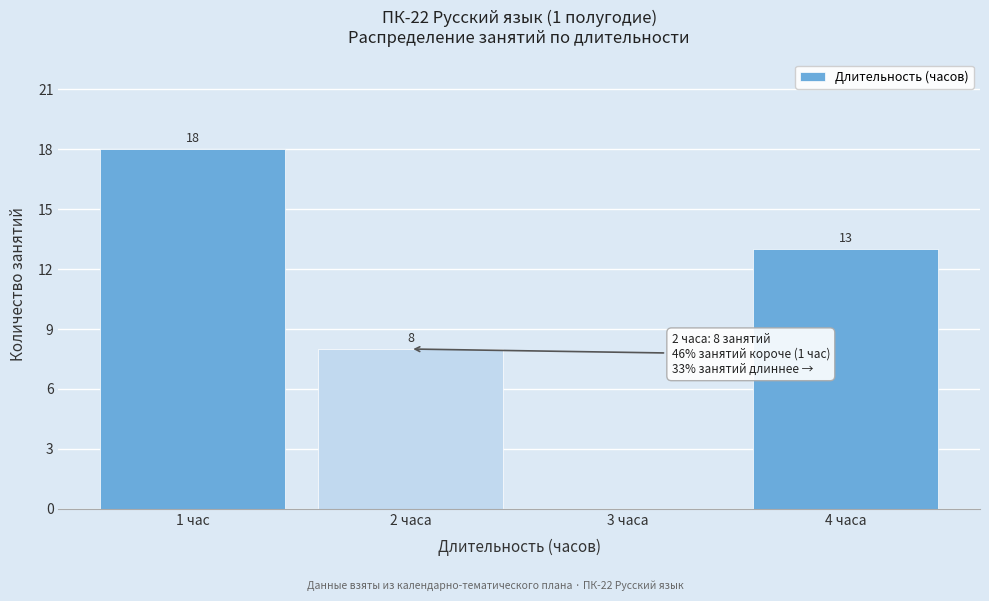

Reading left to right, transcribe all the data shown in this chart.

1 час=18	2 часа=8	3 часа=0	4 часа=13